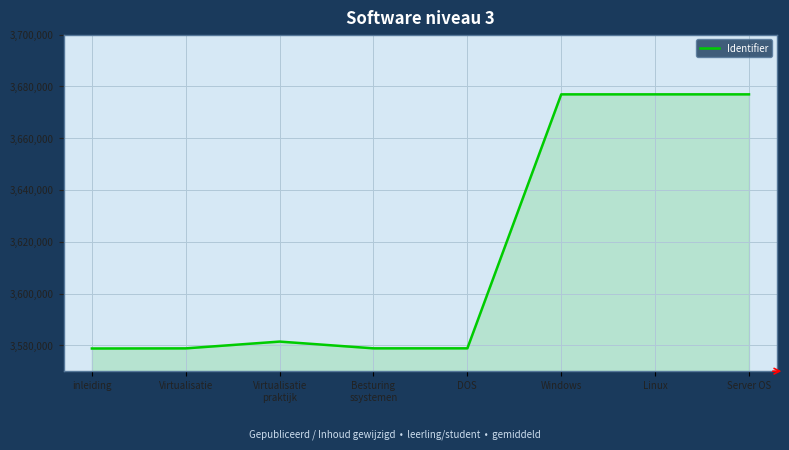

True or false: the data shows 6459207 at Linux.

False